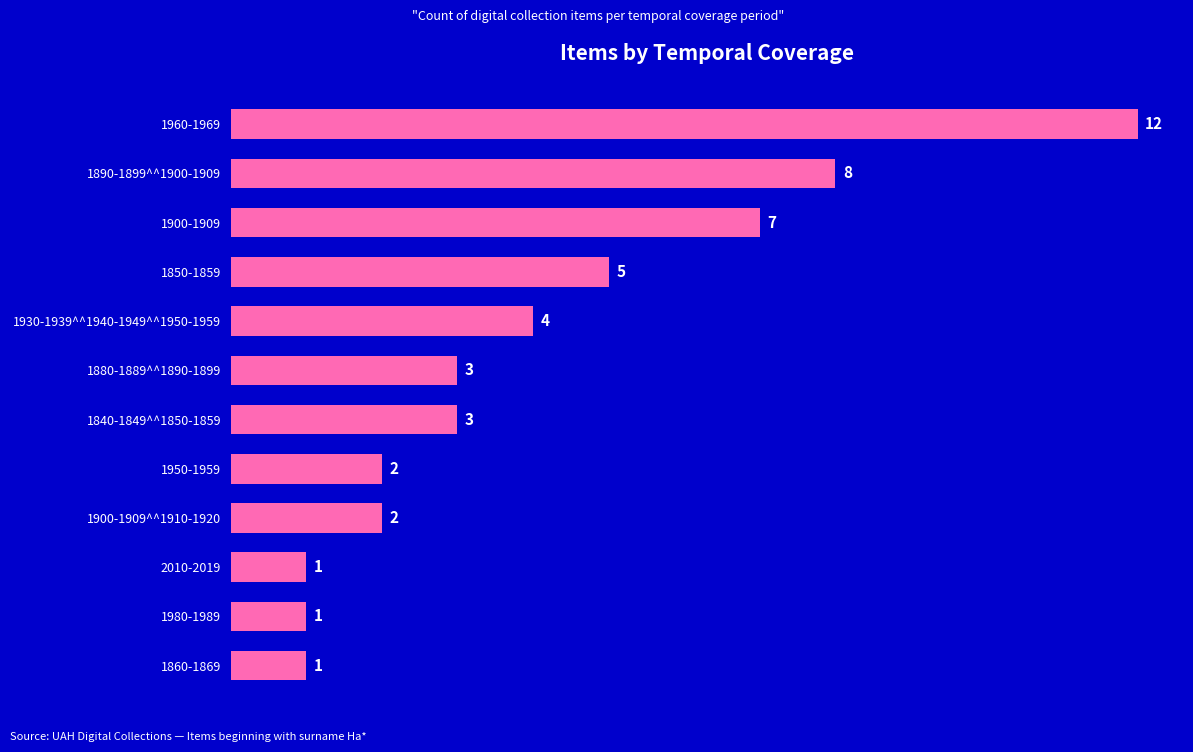

Reading top to bottom, extract all data points from this chart.

12	8	7	5	4	3	3	2	2	1	1	1